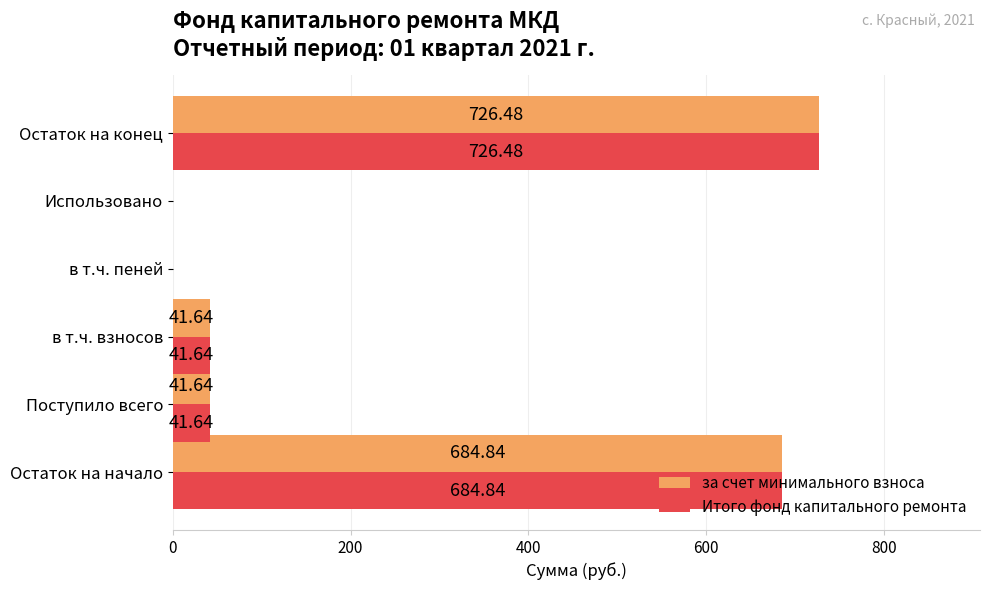

What is the total value across all series at Поступило всего?

83.3